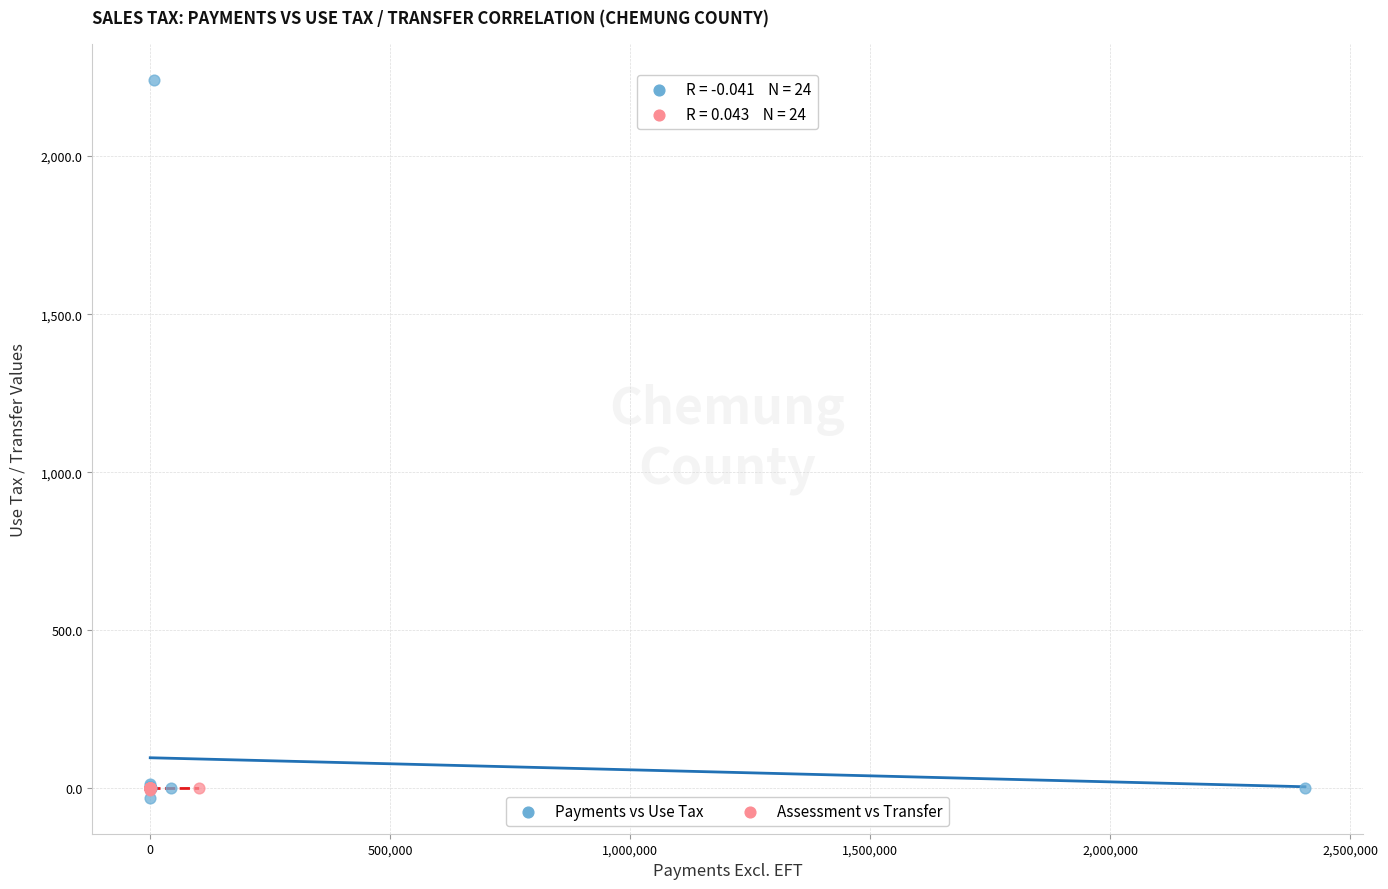

Which series has the largest Y range (max minus min)?

Payments vs Use Tax